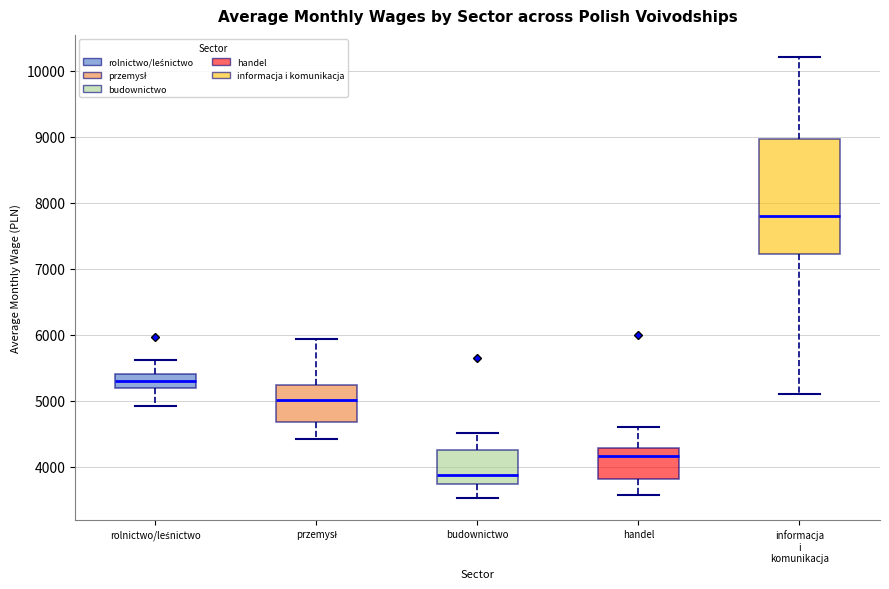

Where is the upper edge of the box for handel on the y-axis? The values are not printed on the chart, so give them approximately, as read against the axis.

4300